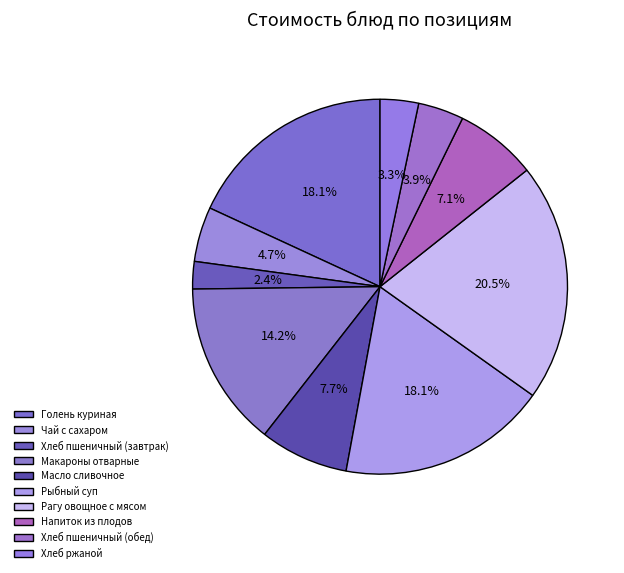

To the nearest percent, what is the difference between the largest and smallest slice percentages?

18%